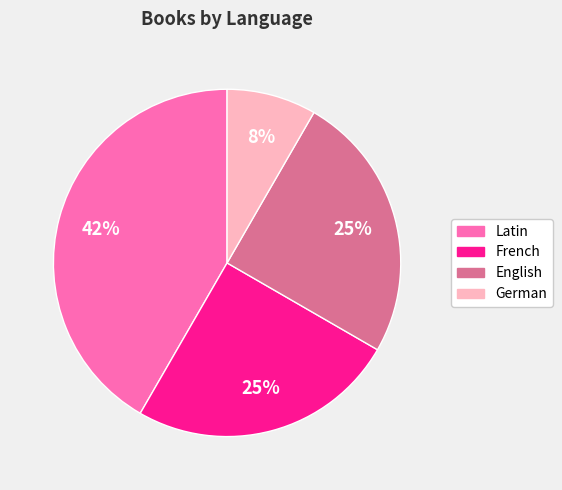

To the nearest percent, what is the average slice percentage?

25%